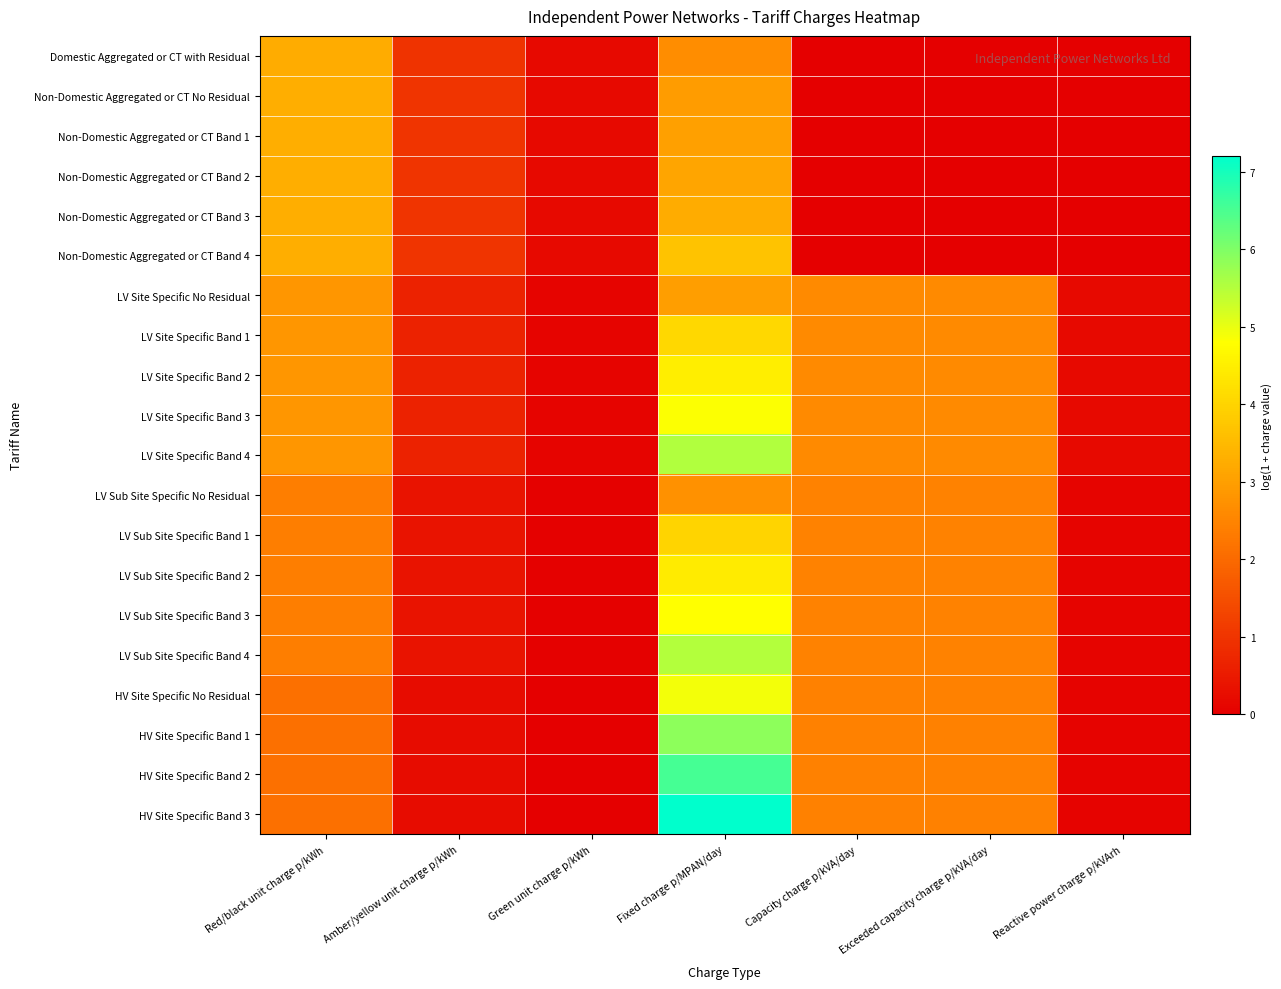

What is the total value across all series at Exceeded capacity charge p/kVA/day?

35.2